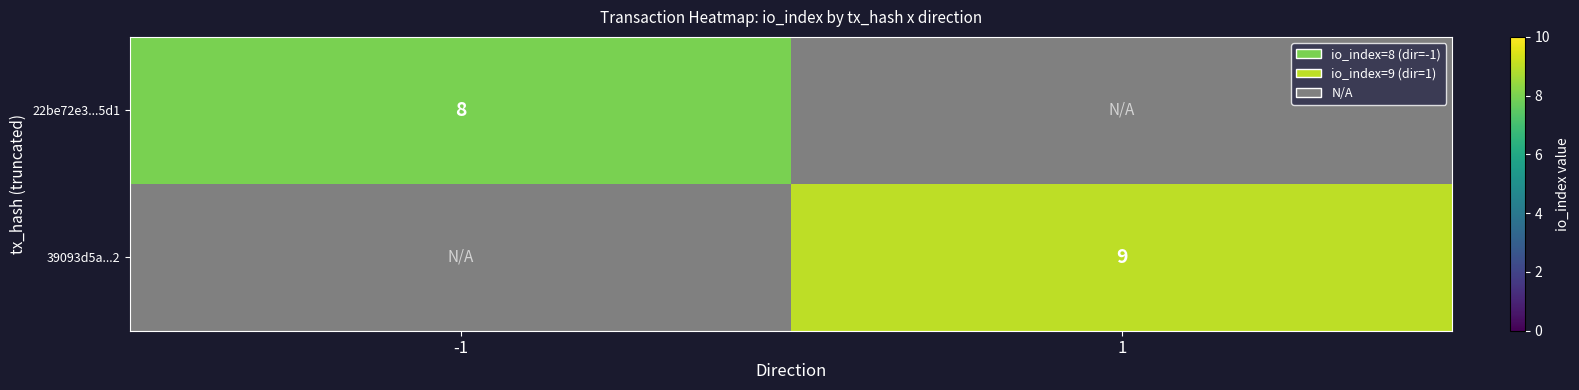

What is the greatest value displayed?

9.0